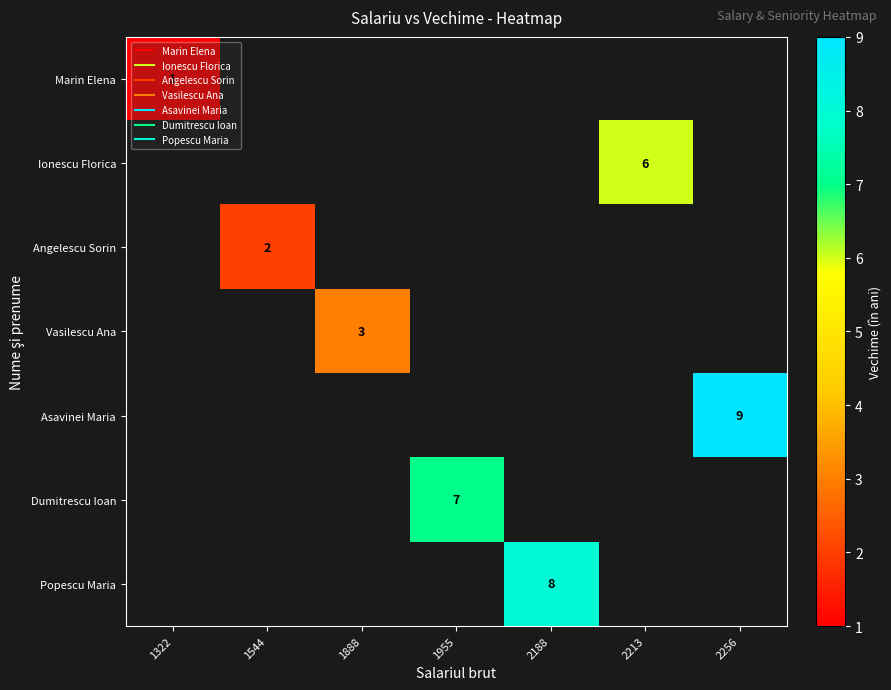

The Marin Elena series shows 1.0 at 1322. True or false?

True